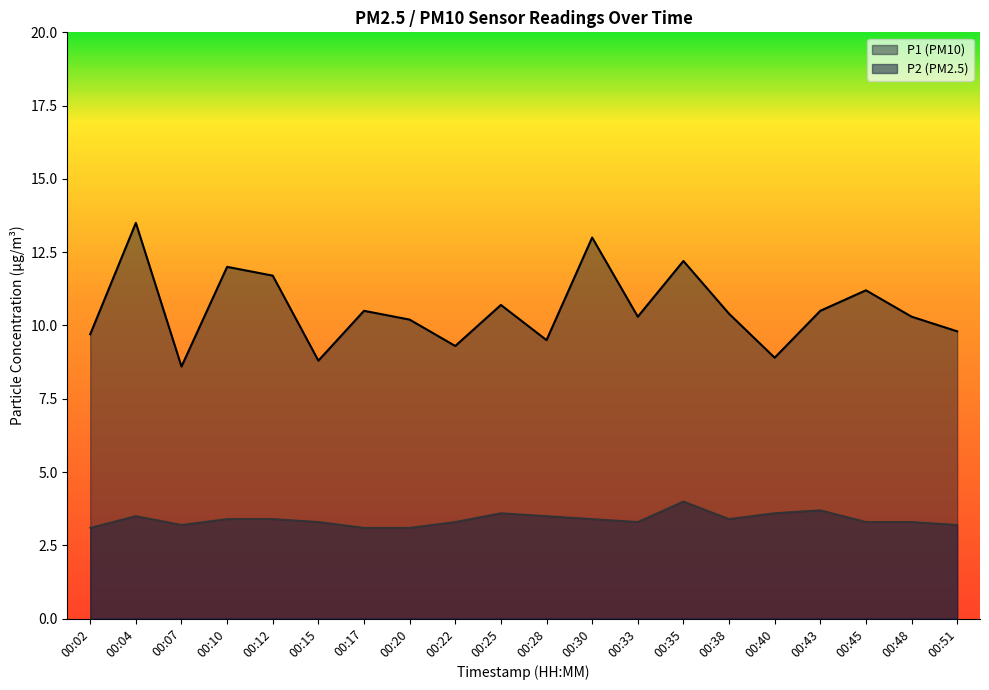

How many data points in P1 are less than 10?

7